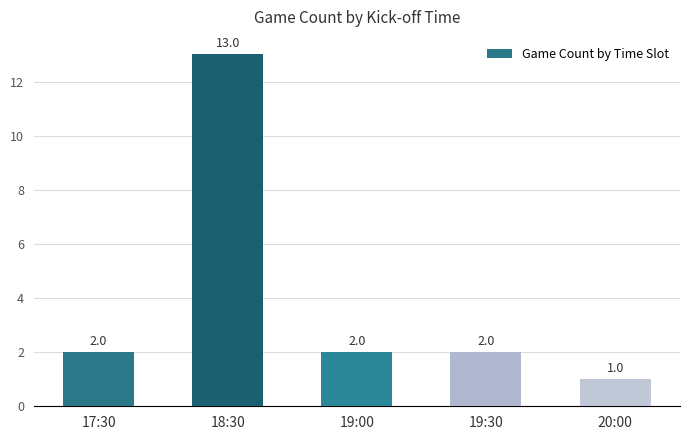

What is the greatest value displayed?

13